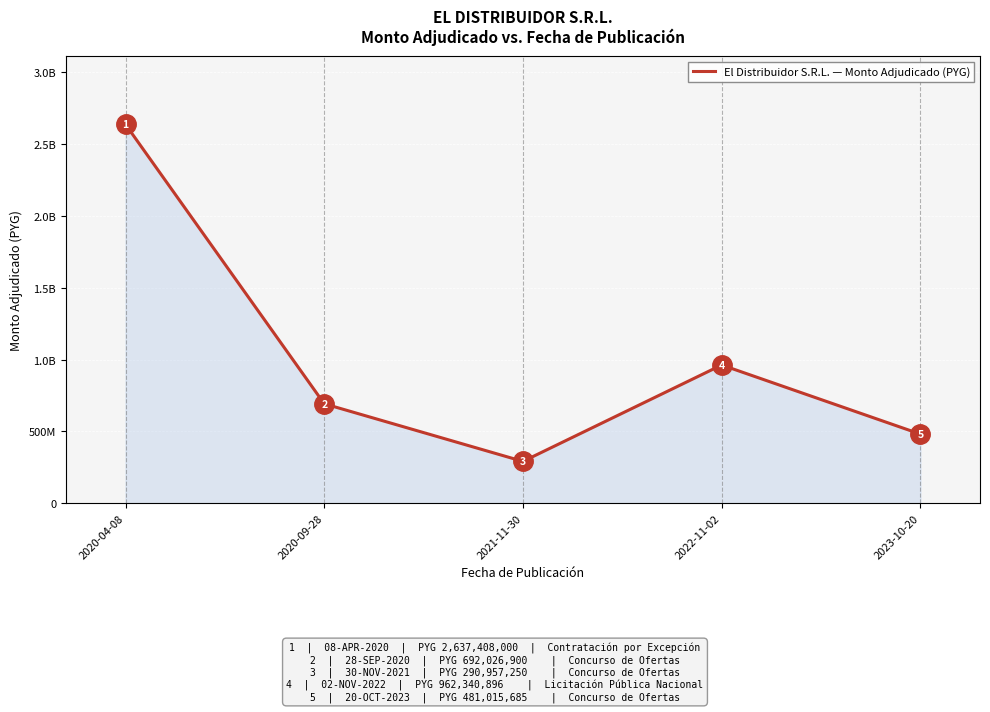

Reading left to right, list all the values displayed in this chart.

2637408000	692026900	290957250	962340896	481015685